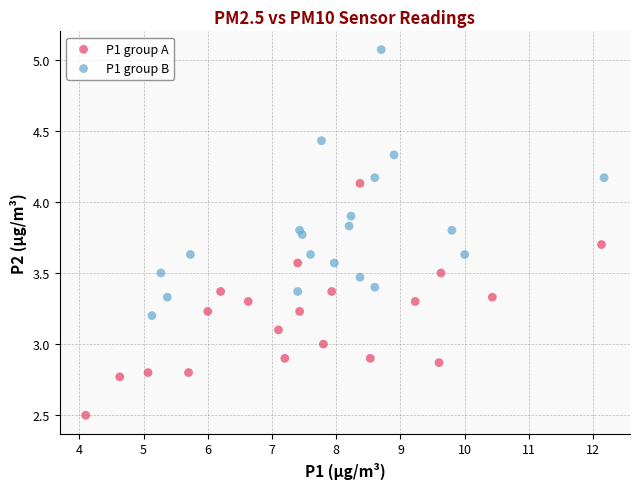

Which series contains the highest Y value?

P1 group B